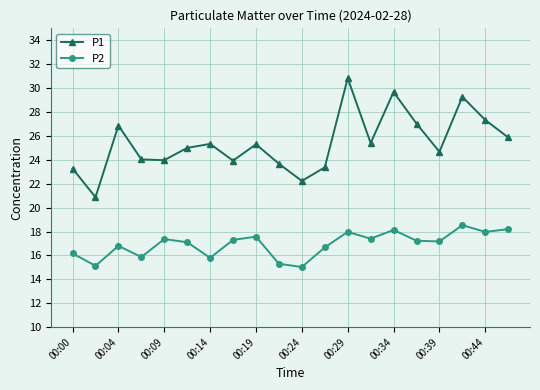

True or false: P2 and P1 cross at least once.

False